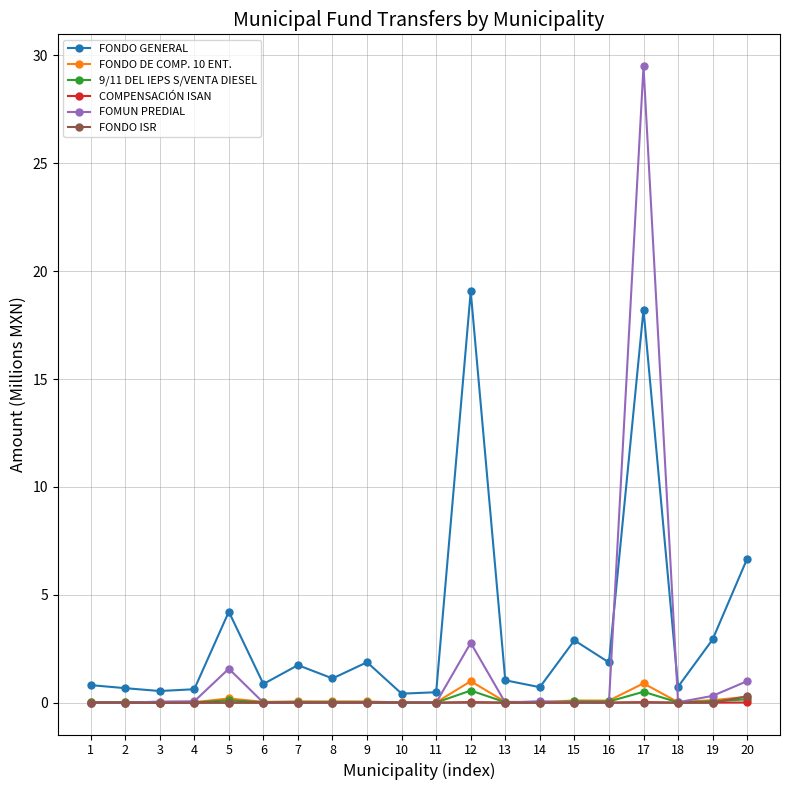

Which series has the largest total across all categories?

FONDO GENERAL